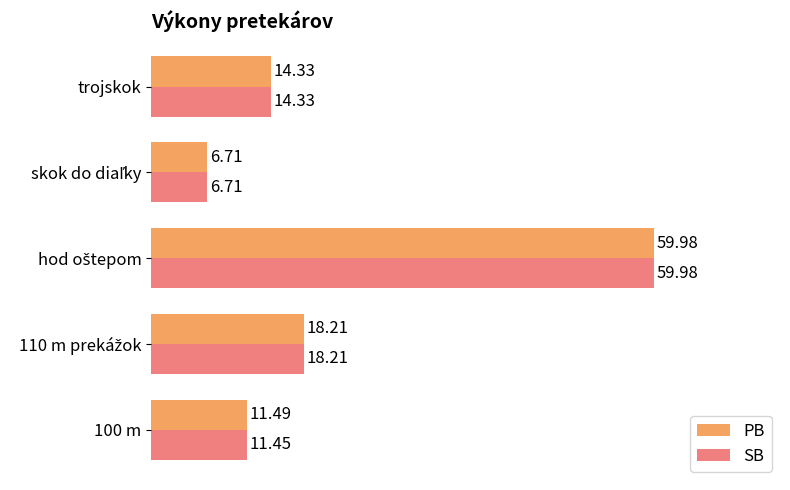

What are all the series names shown in the legend?

PB, SB